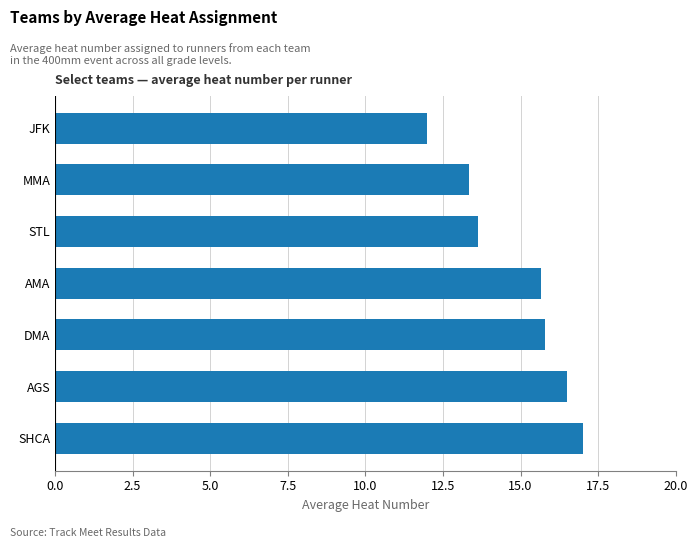

What is the difference between the second highest and second lowest values?

3.2